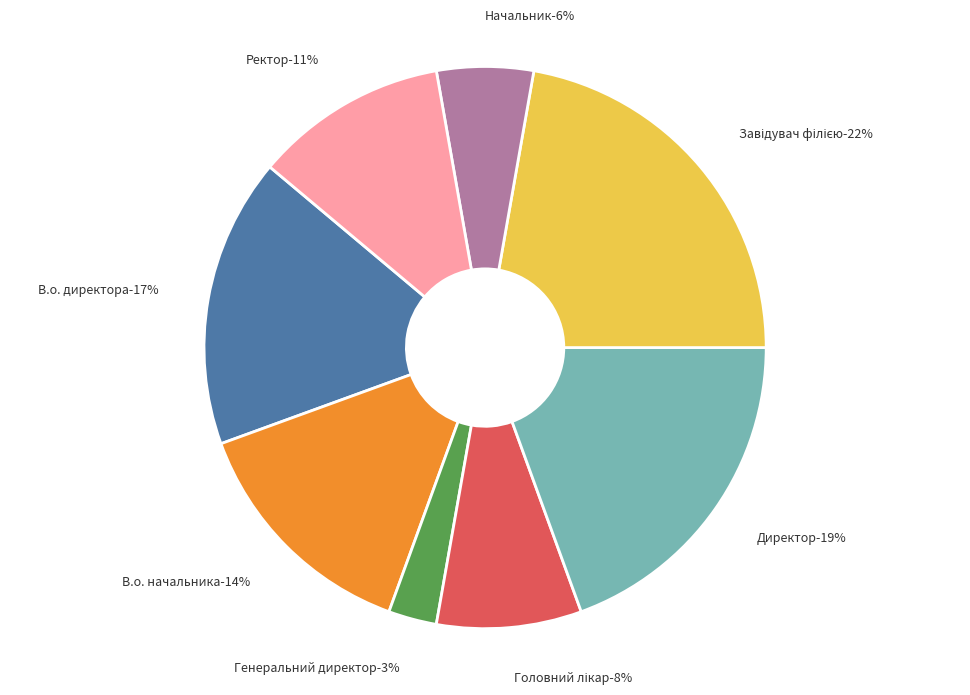

How many segments does this pie chart have?

8